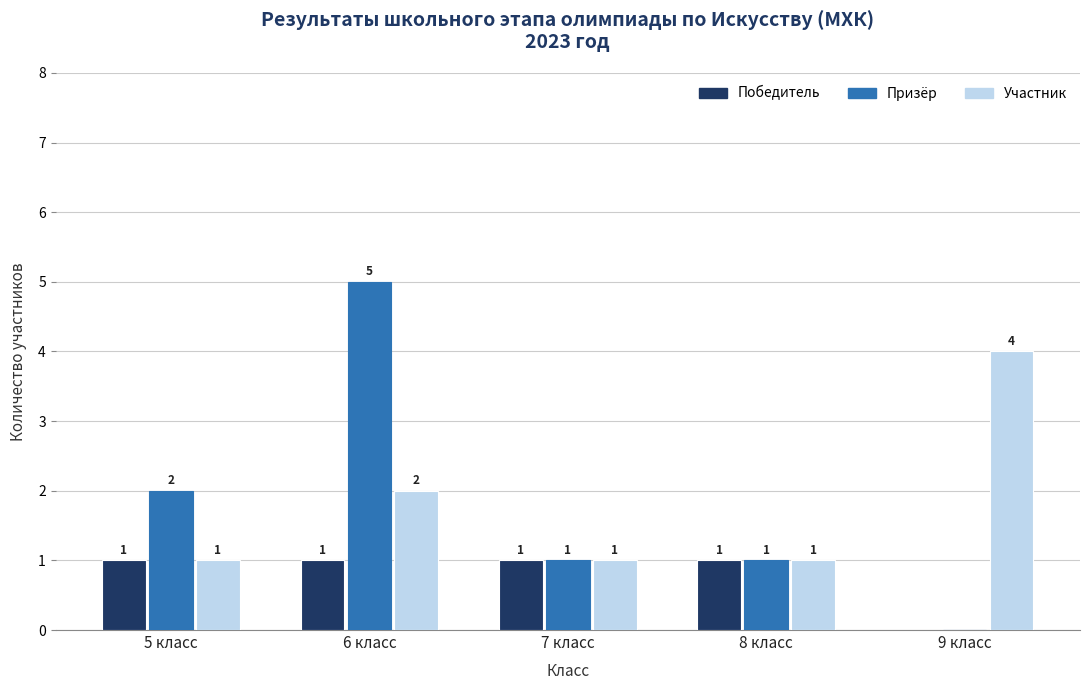

How many values in Призёр are above zero?

4